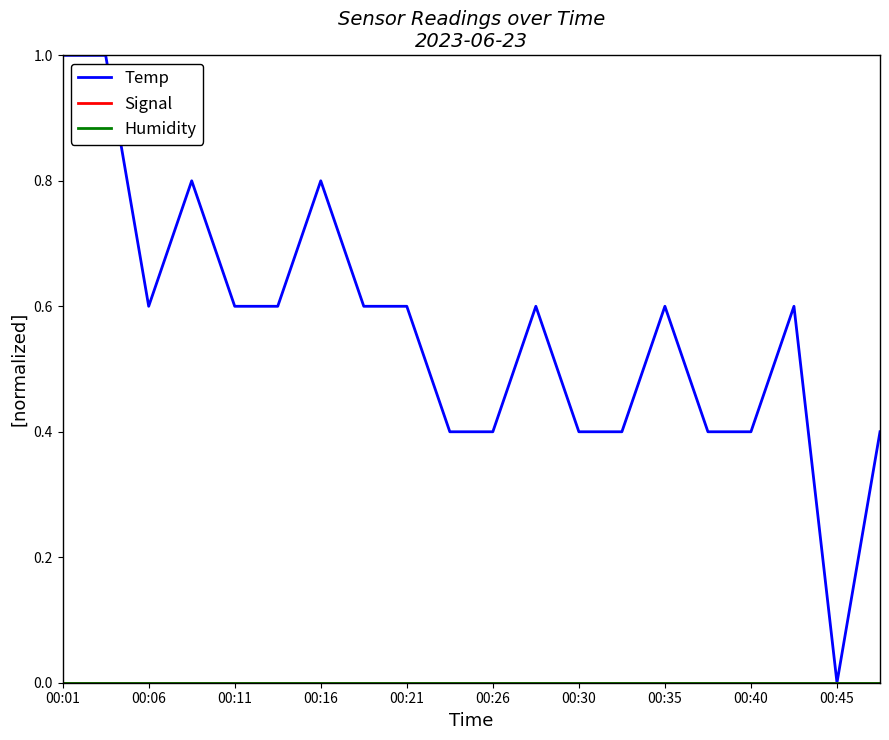

List the series in order of their peak value, highest first.

Temp, Signal, Humidity